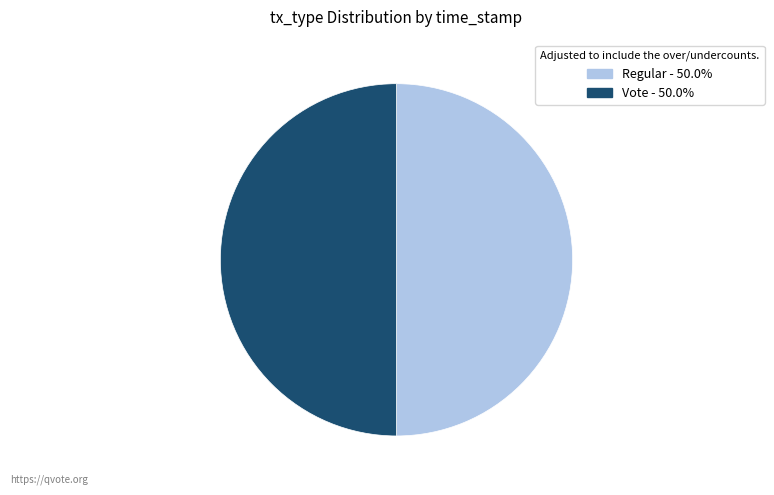

Combined, do Regular and Vote account for over 50%?

Yes